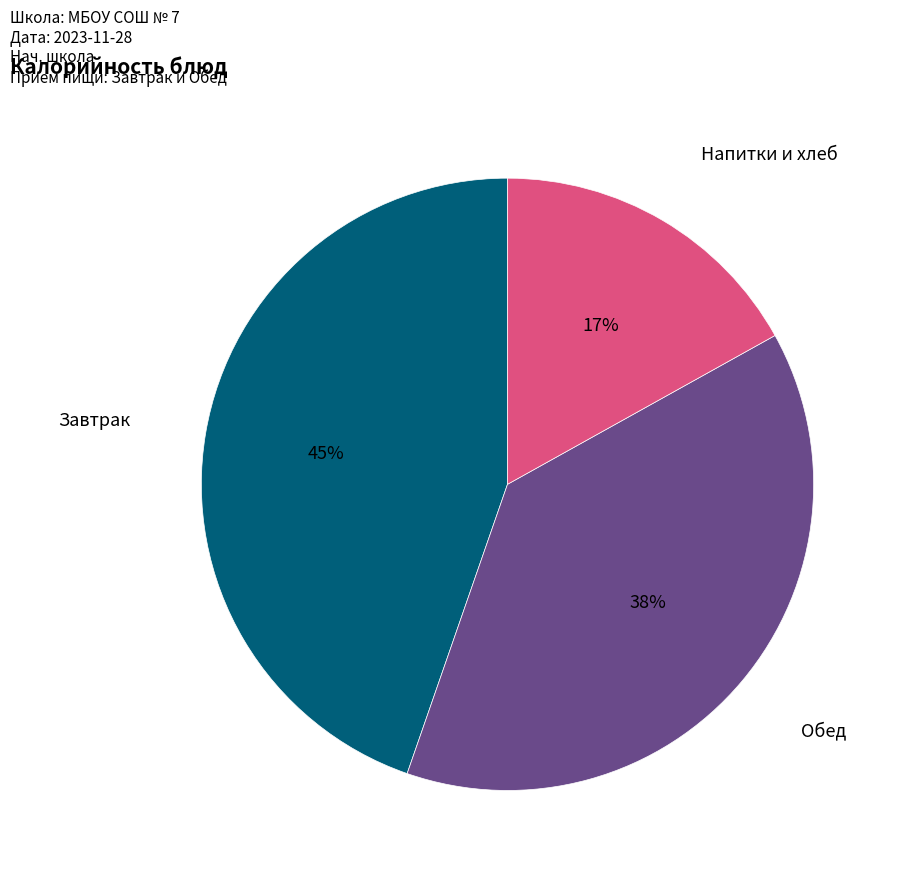

Is there any slice that represents more than half of the pie?

No